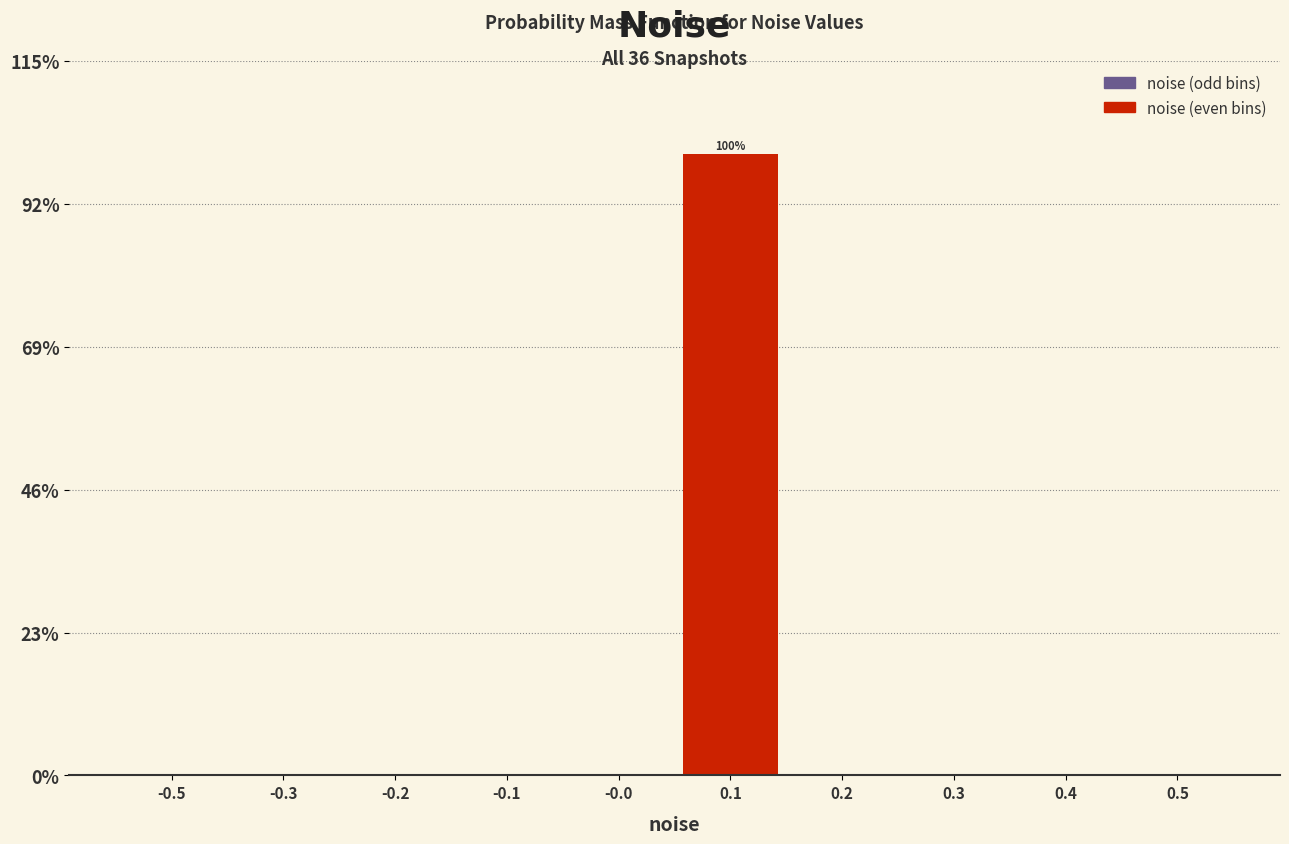

Reading left to right, transcribe all the data shown in this chart.

-0.5=0	-0.3=0	-0.2=0	-0.1=0	-0.0=0	0.1=100	0.2=0	0.3=0	0.4=0	0.5=0